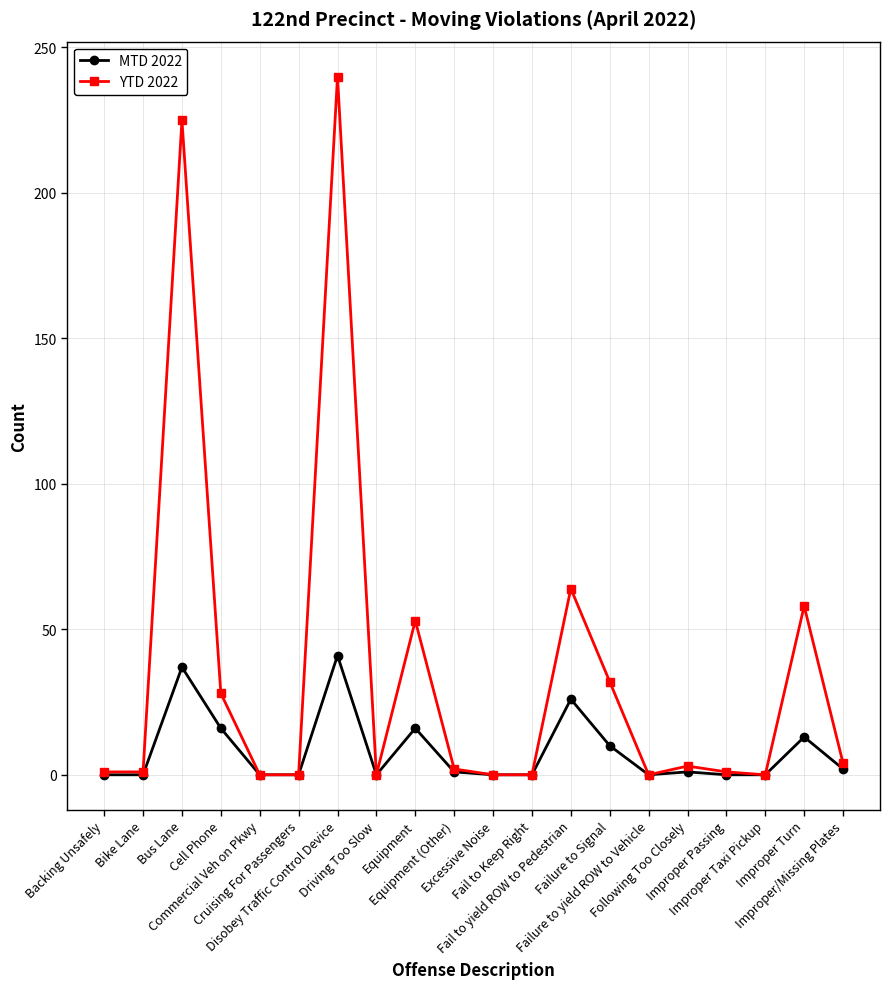

What is the label of the 15th point from the left?

Failure to yield ROW to Vehicle